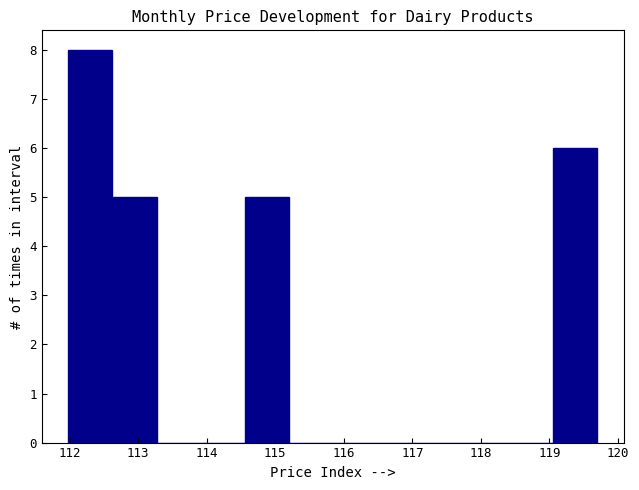

Reading left to right, list every bar in this chart as the range it spans on the x-axis followed by its height. Neither the bar edges nor the heights are printed on the chart, so give them approximately, as read against the axes.

112.0 to 112.6: 8
112.6 to 113.3: 5
113.3 to 113.9: 0
113.9 to 114.6: 0
114.6 to 115.2: 5
115.2 to 115.8: 0
115.8 to 116.5: 0
116.5 to 117.1: 0
117.1 to 117.8: 0
117.8 to 118.4: 0
118.4 to 119.1: 0
119.1 to 119.7: 6